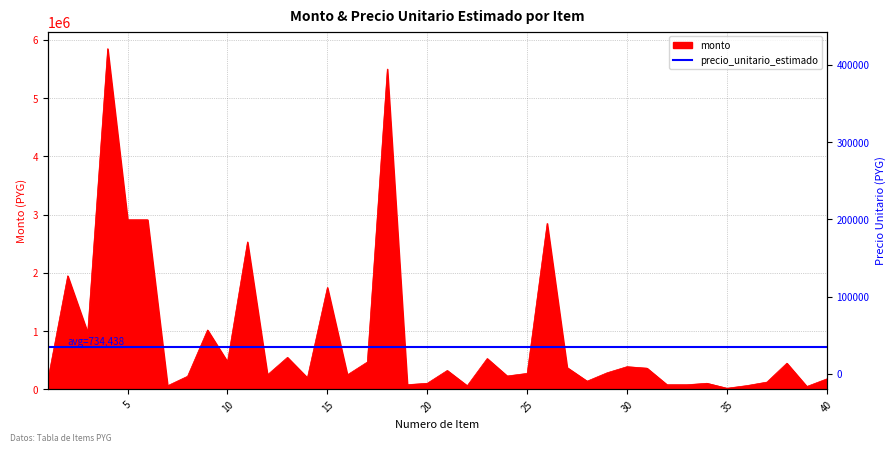

What is the difference between the maximum and second lowest values in the monto series?

5800000